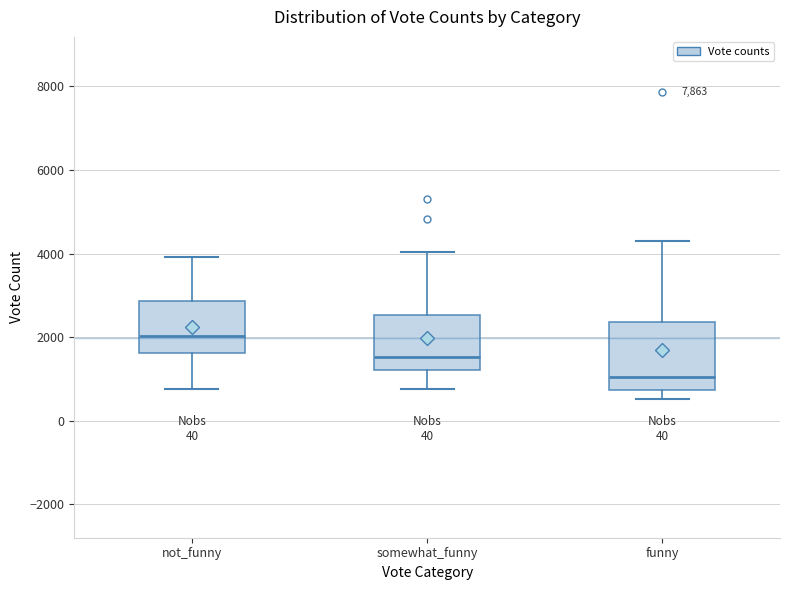

Reading left to right, transcribe this box plot: for each box, give where its median line is, the range the box spans, and where its two whiskers end, as read against the y-axis. The values are not printed on the chart, so give them approximately, as read against the axis.

not_funny: median 2000, box 1600 to 2800, whiskers 800 to 4000
somewhat_funny: median 1600, box 1200 to 2600, whiskers 800 to 4000
funny: median 1000, box 800 to 2400, whiskers 600 to 4200